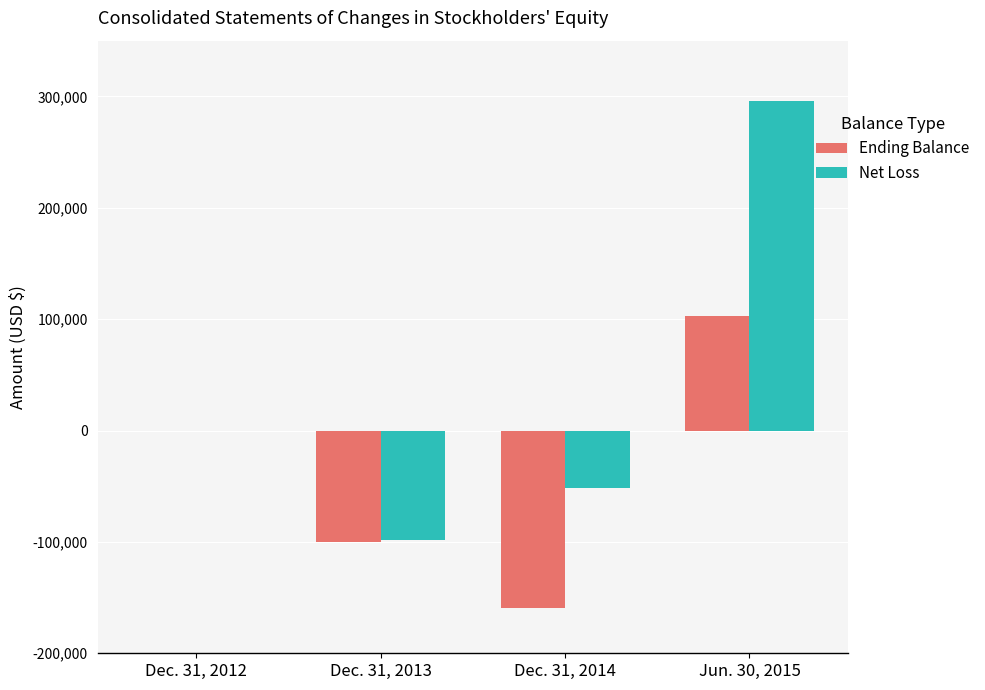

At which category is the sum across all series the highest?

Jun. 30, 2015